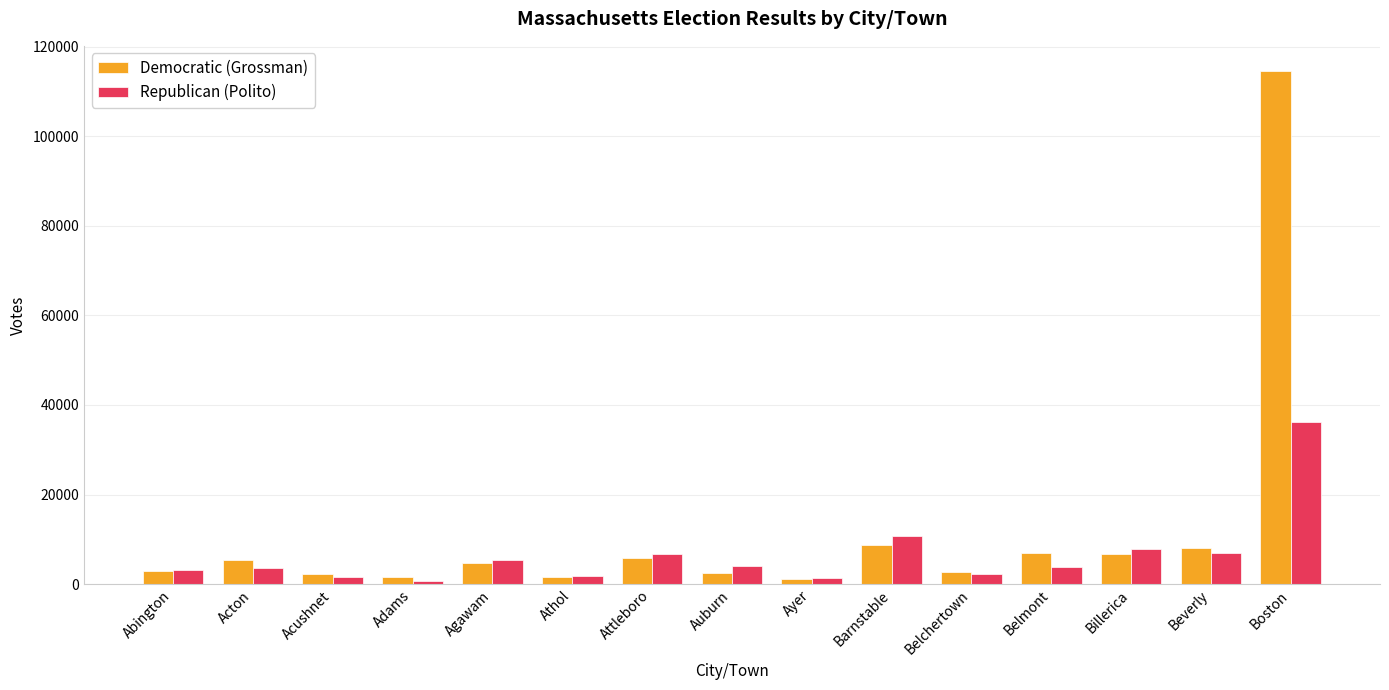

True or false: Republican (Polito) has a value of 5457 at Agawam.

True